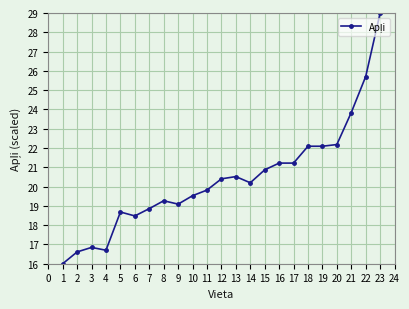

Which has a higher value, 16 or 18?

18